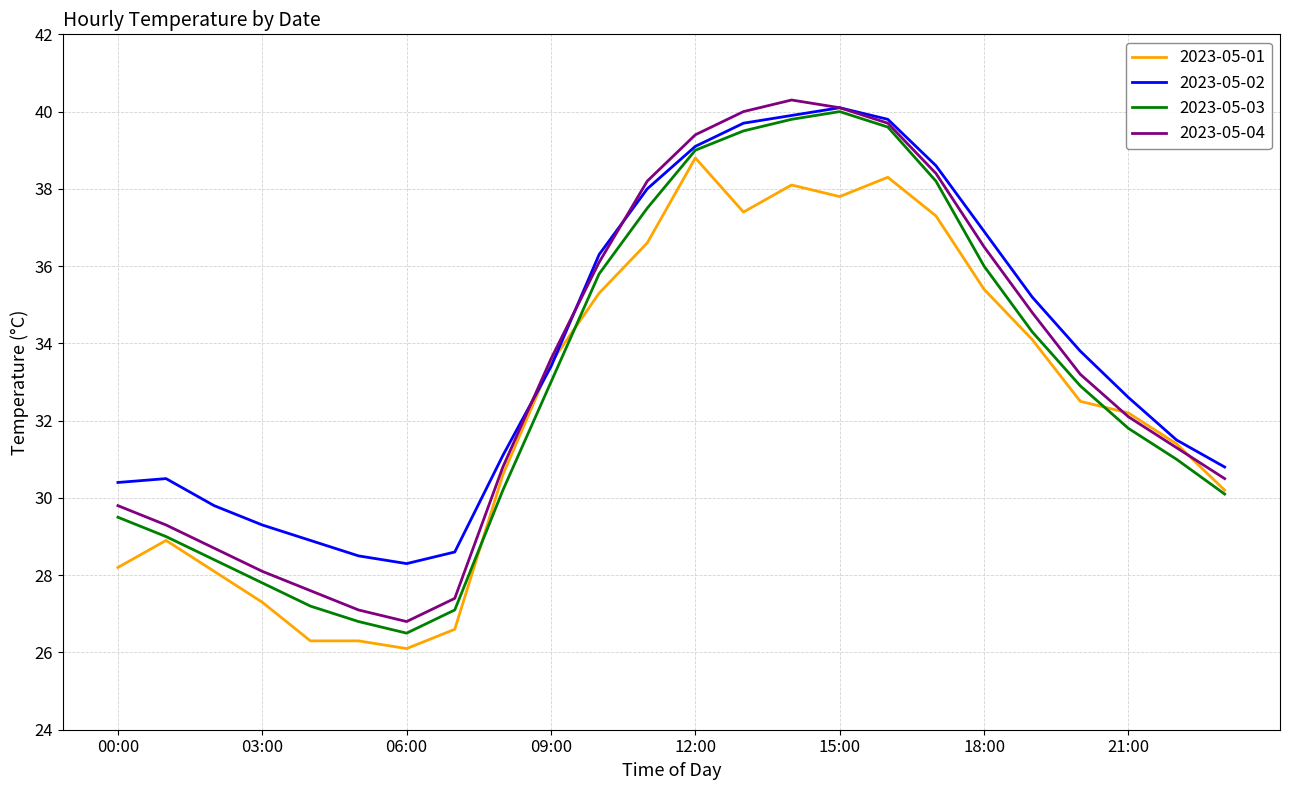

Rank the series by their average value, from lowest to highest.

2023-05-01, 2023-05-03, 2023-05-04, 2023-05-02